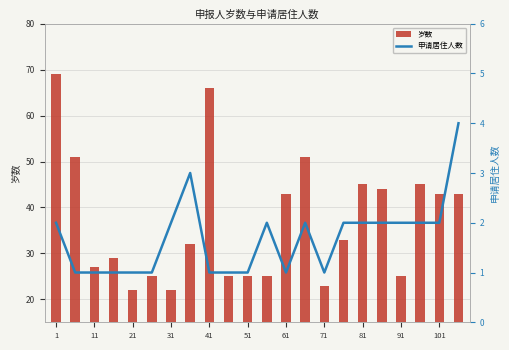

What is the minimum value for 岁数?

22